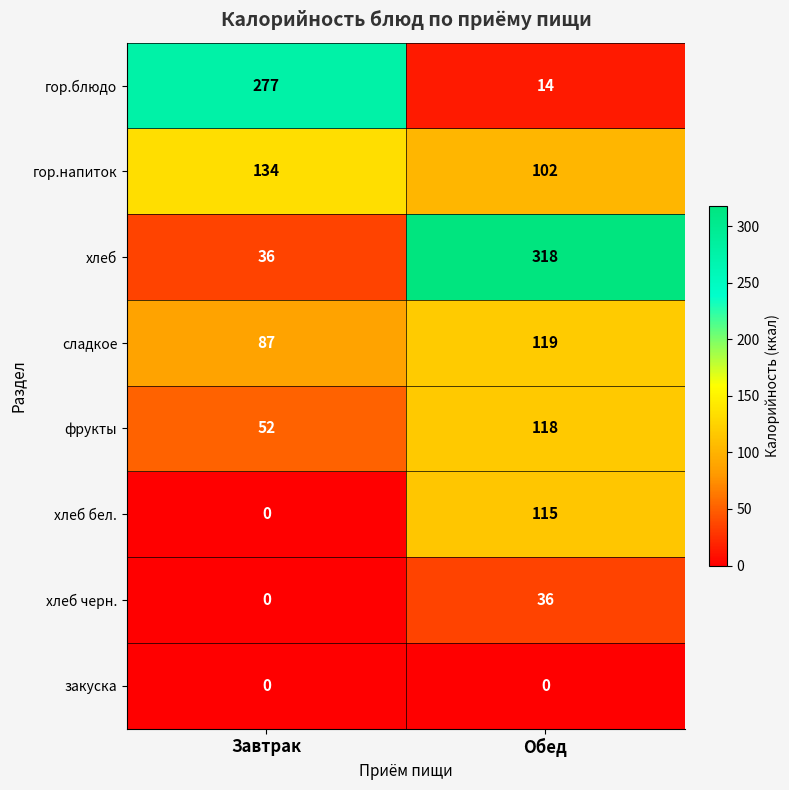

How many categories are shown in the chart?

2